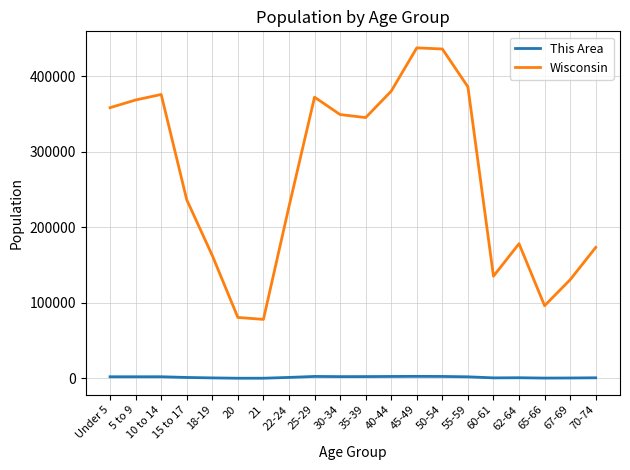

True or false: Wisconsin and This Area cross at least once.

False